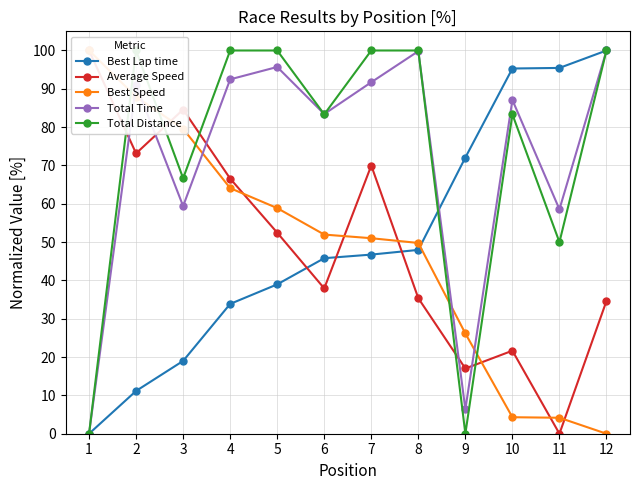

Where does the Best Speed series first go above 51?

1